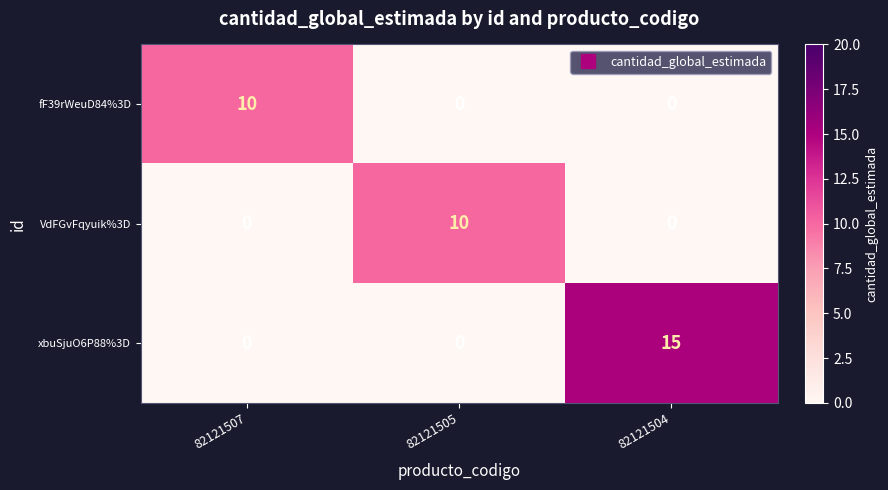

What is the total value across all series at 82121507?

10